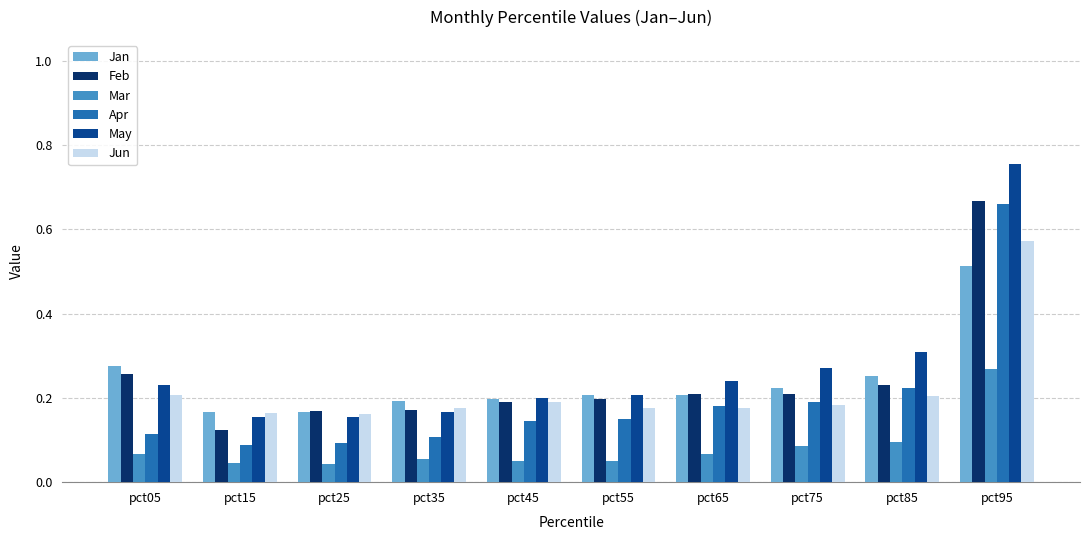

What are all the series names shown in the legend?

Jan, Feb, Mar, Apr, May, Jun